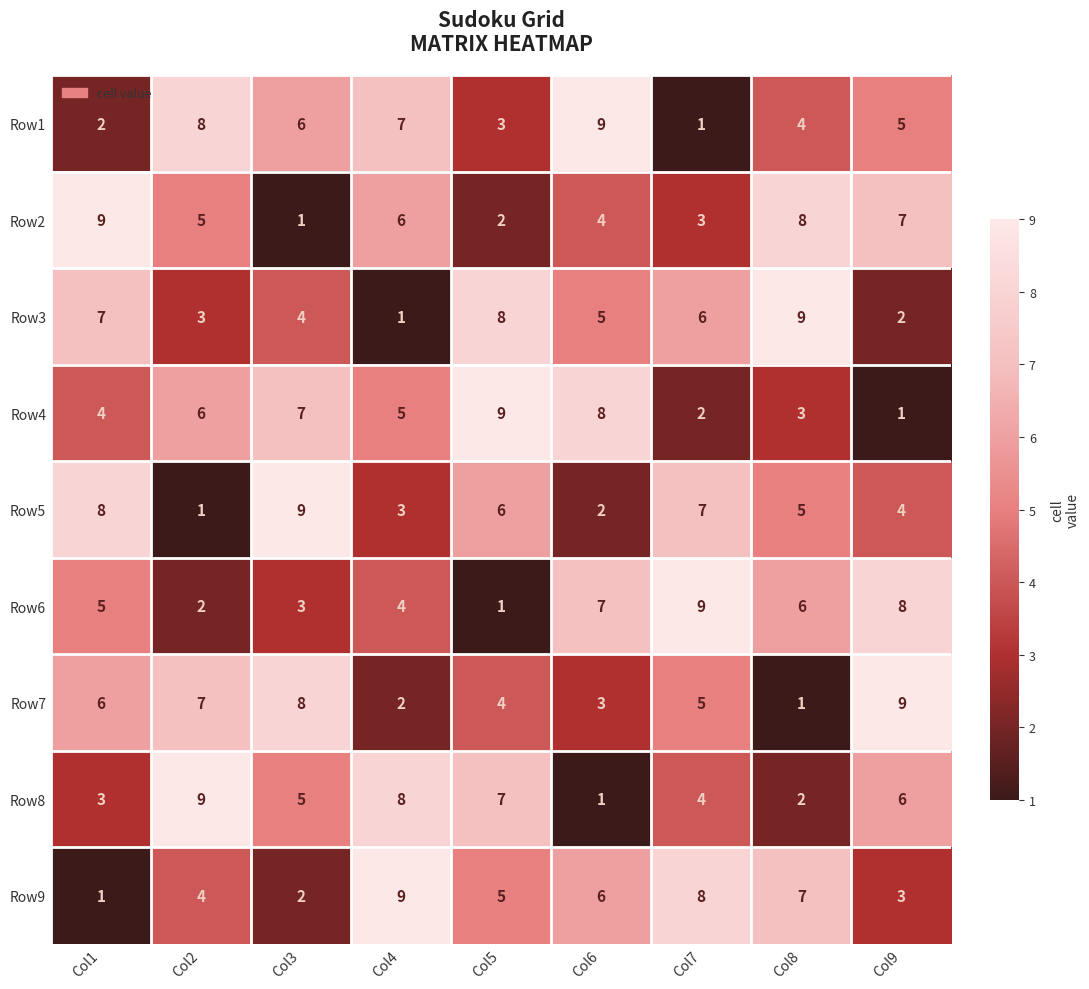

At how many categories does at least one series exceed 3?

9